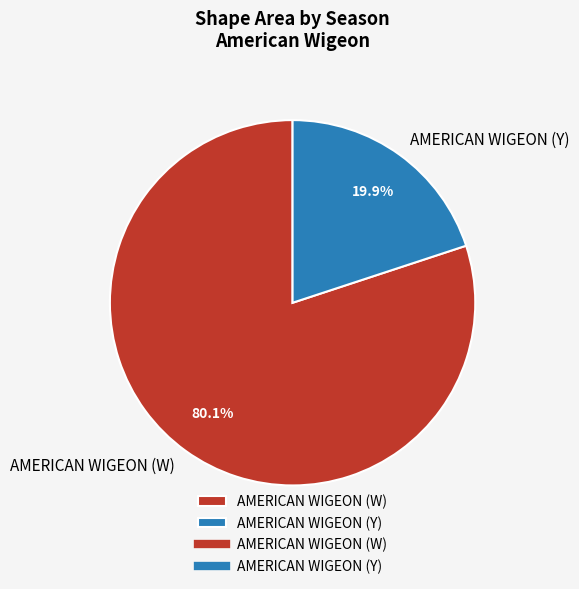

What is the smallest slice in the pie chart?

AMERICAN WIGEON (Y)